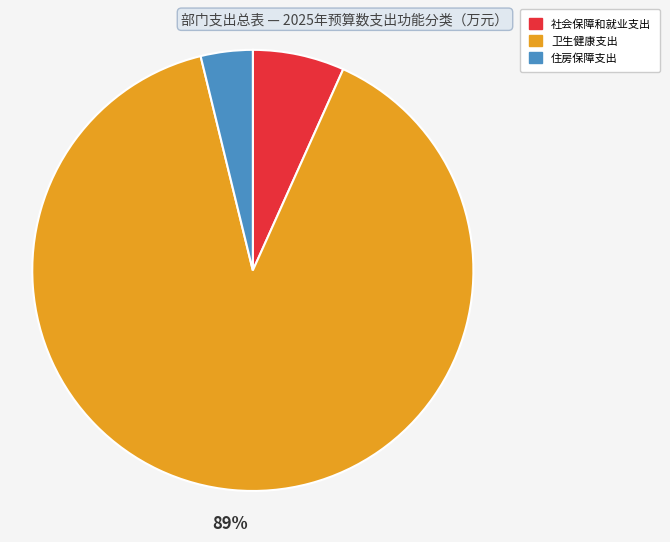

To the nearest percent, what portion does 住房保障支出 represent?

4%